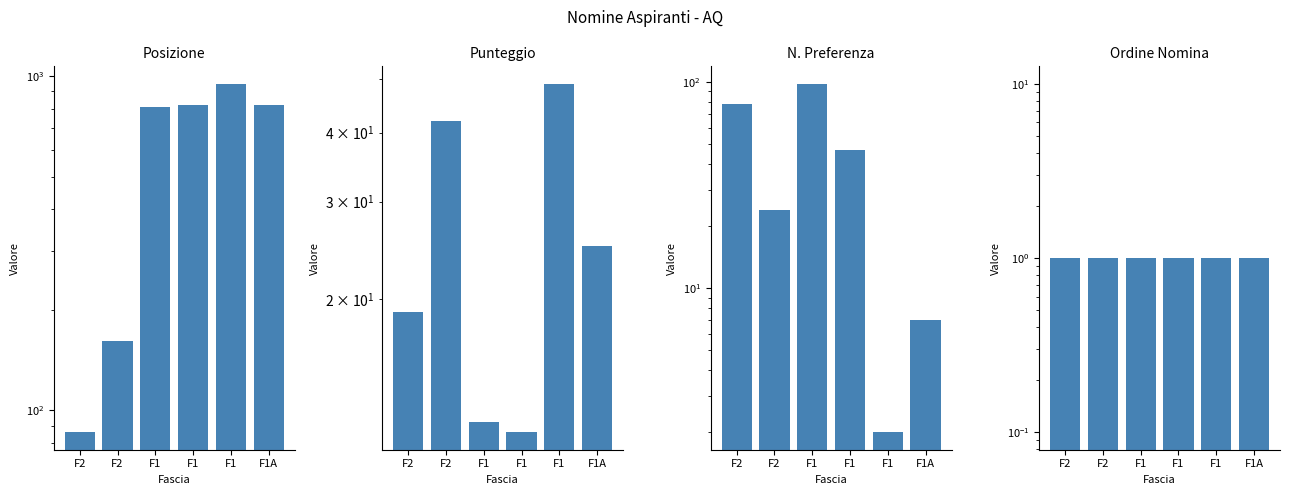

Is the value of Punteggio at F1 greater than the value of Numero preferenza soddisfatta at F2?

No